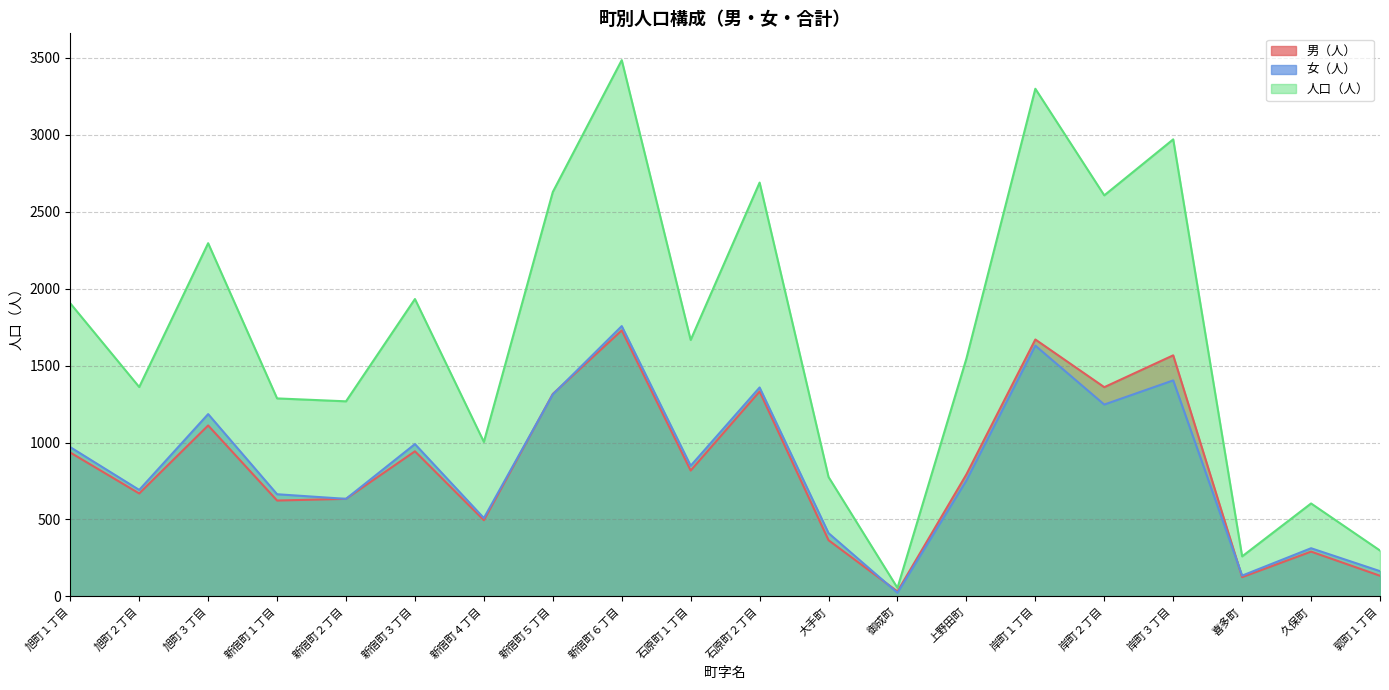

How many values in the 人口（人） series are below 1667?

10